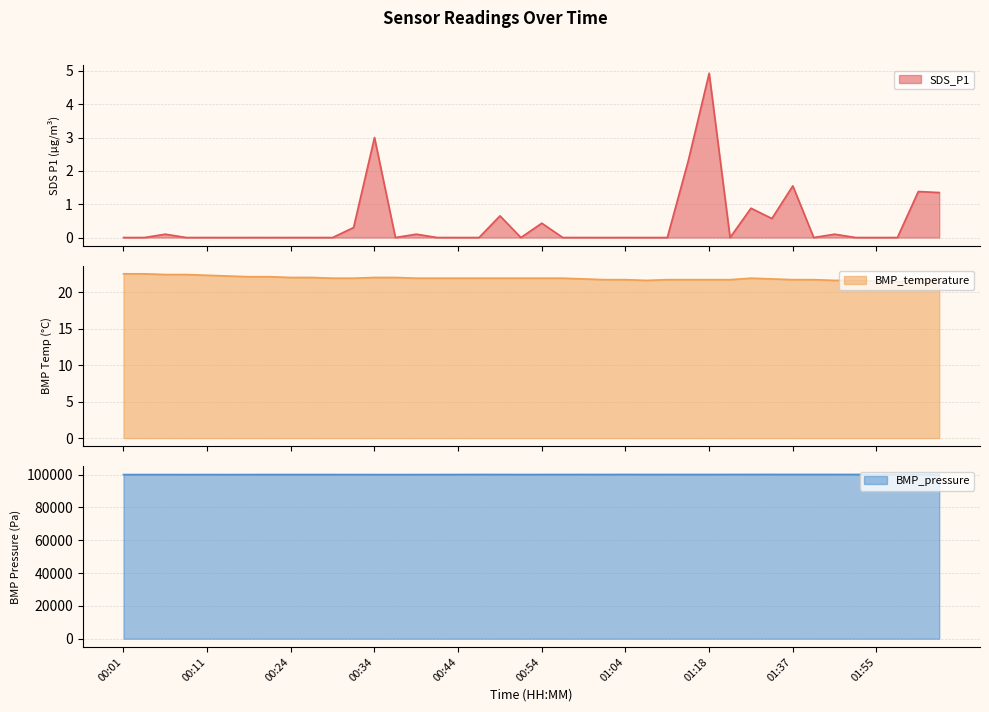

What is the label of the 21st point from the right?

00:52